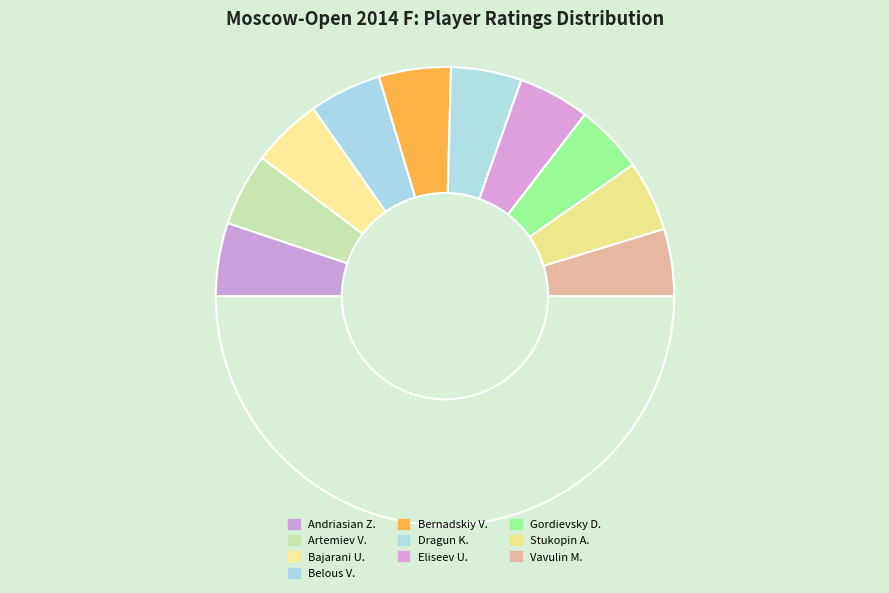

How many segments does this pie chart have?

11